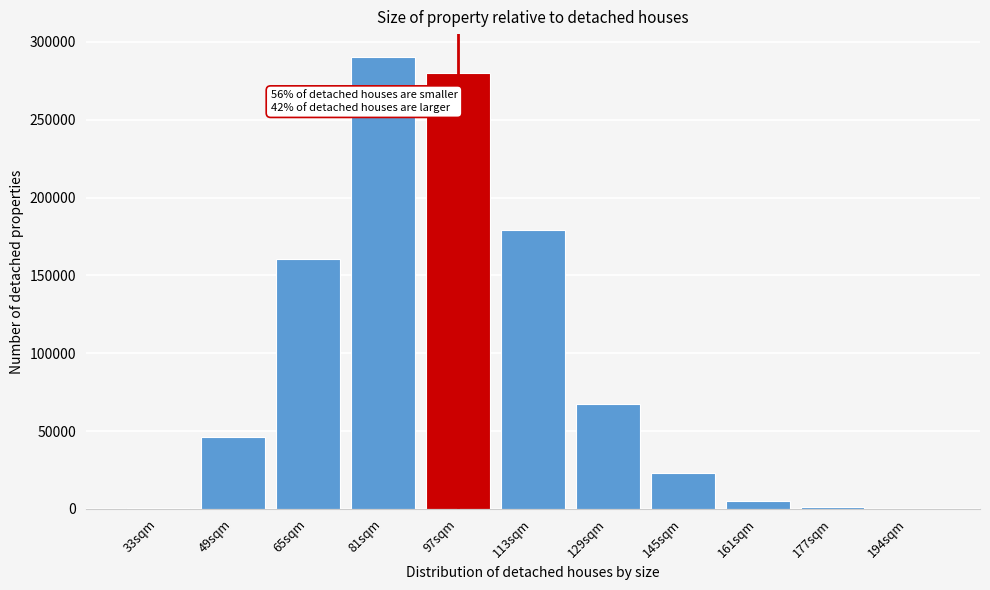

Is it true that the value at 81sqm is 290526?

True